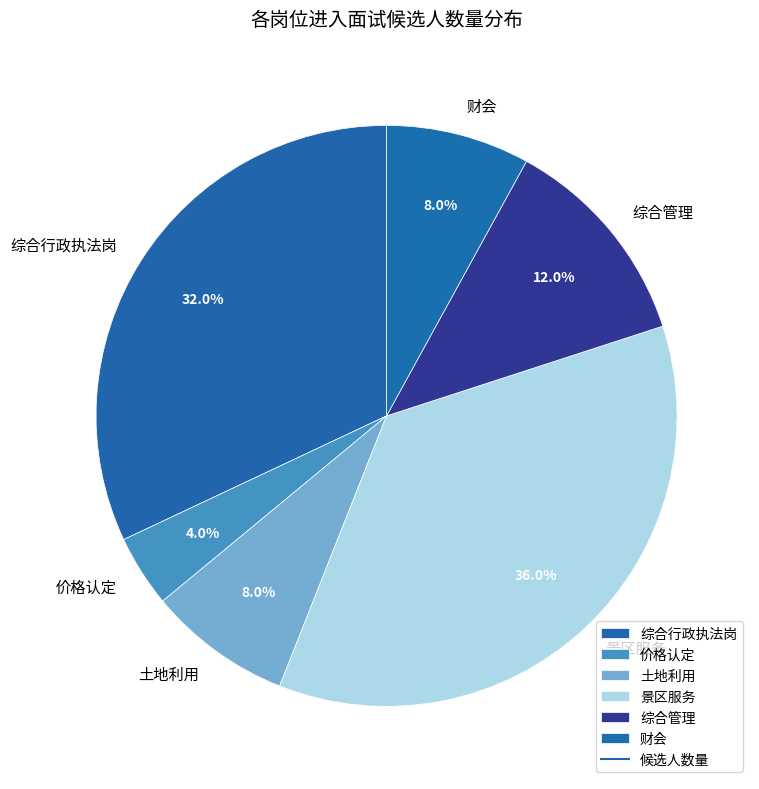

Between 土地利用 and 价格认定, which is larger?

土地利用